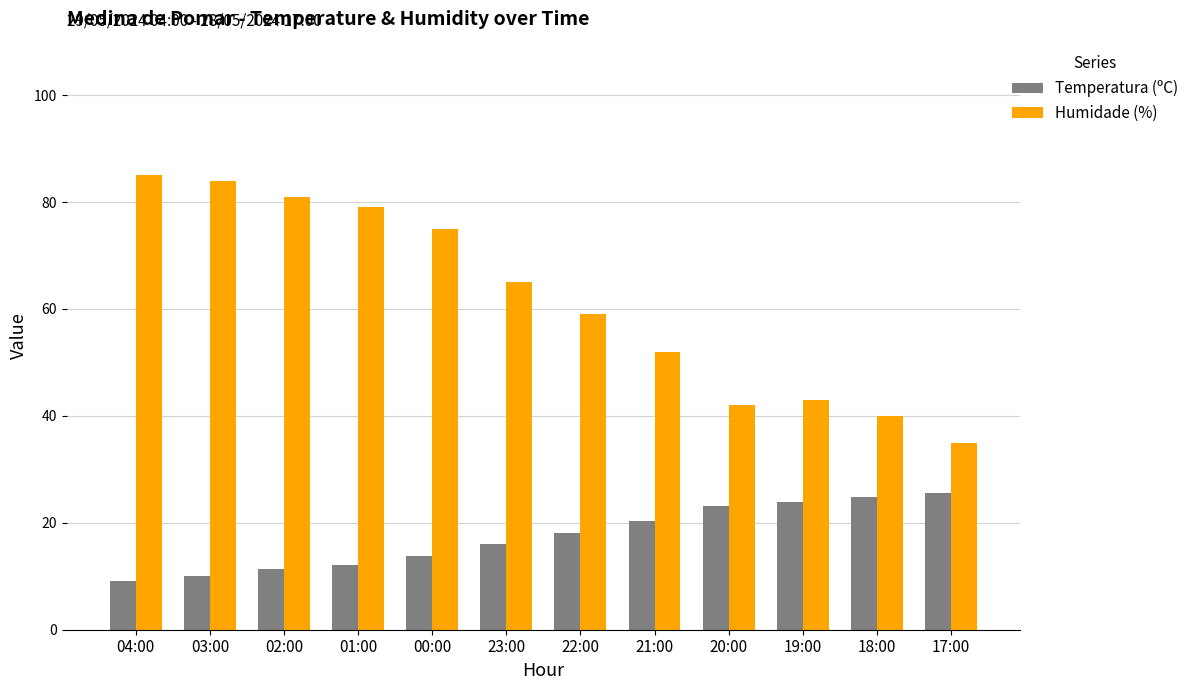

Where is Humidade (%) nearest to the value 60?

22:00